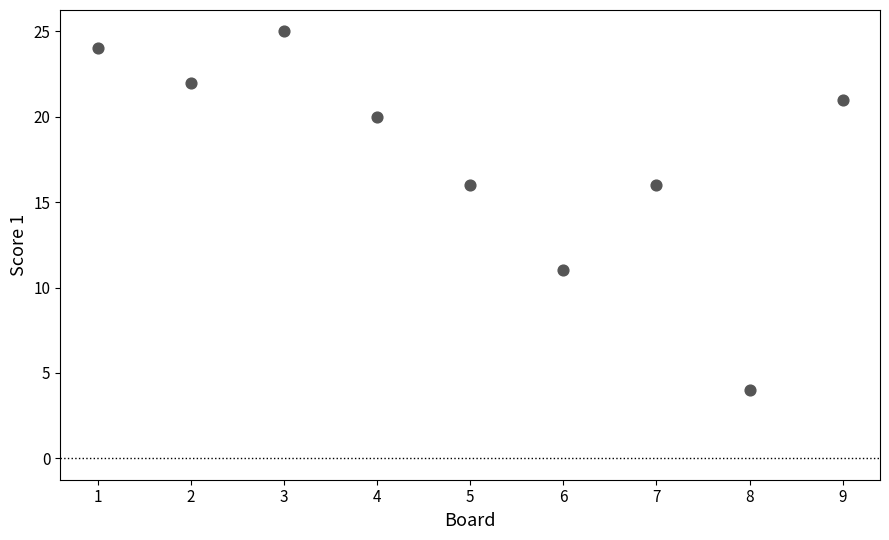

What is the range of X values (max minus min)?

8